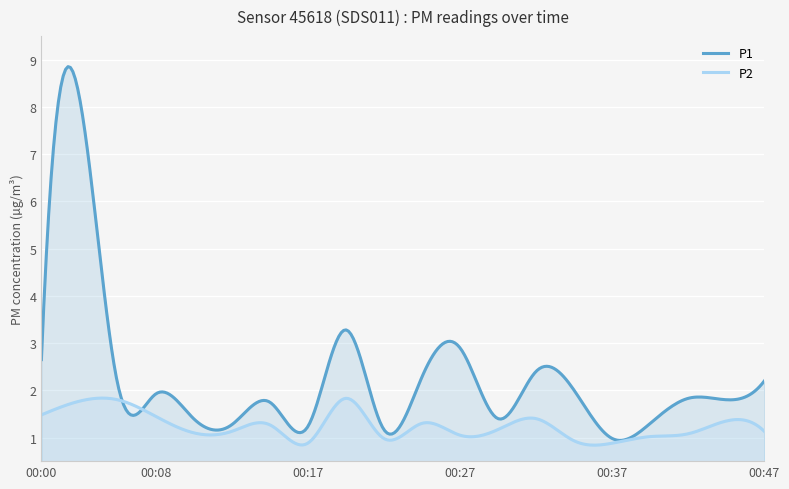

What is the maximum value shown in the chart?

8.9